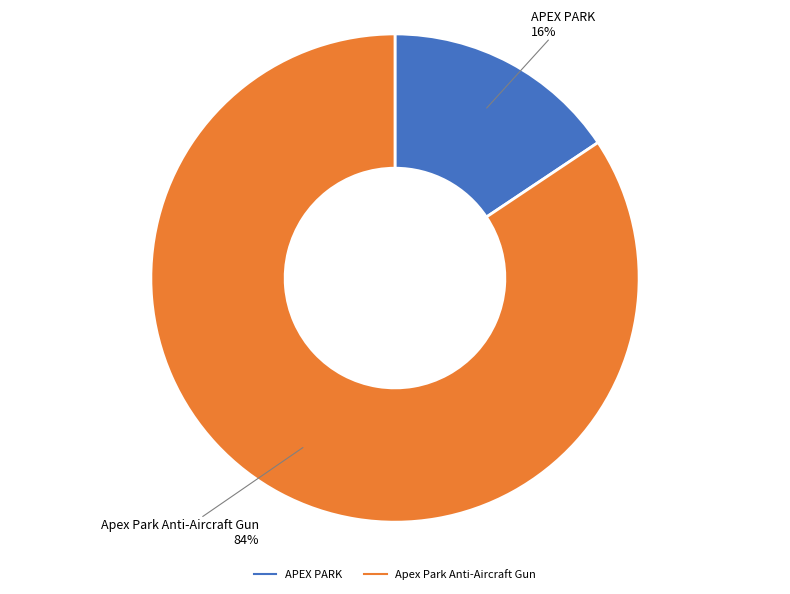

Do APEX PARK and Apex Park Anti-Aircraft Gun together represent more than half of the pie?

Yes